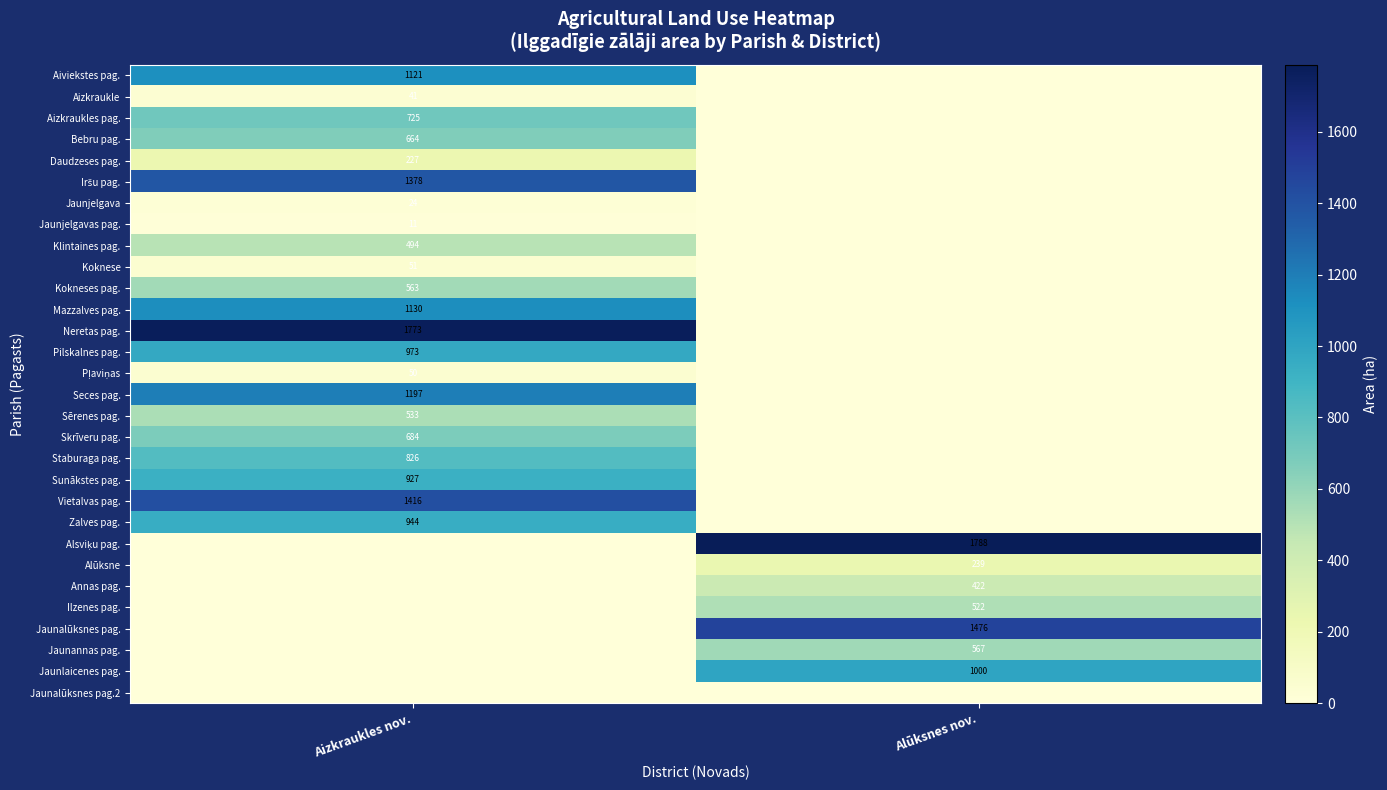

At how many categories does at least one series exceed 1688?

2